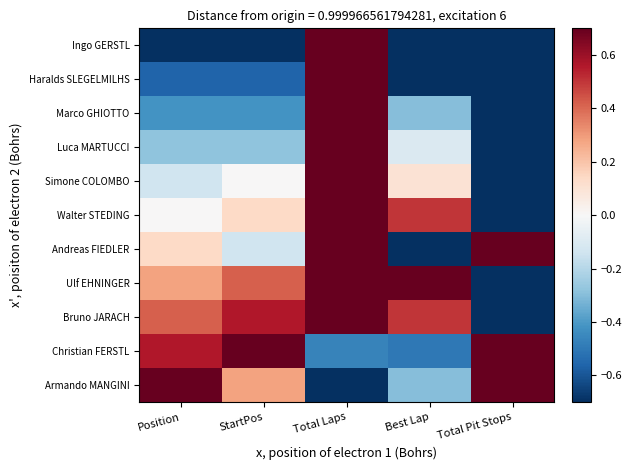

What is the spread (max minus min) of values at Total Laps?

1.4